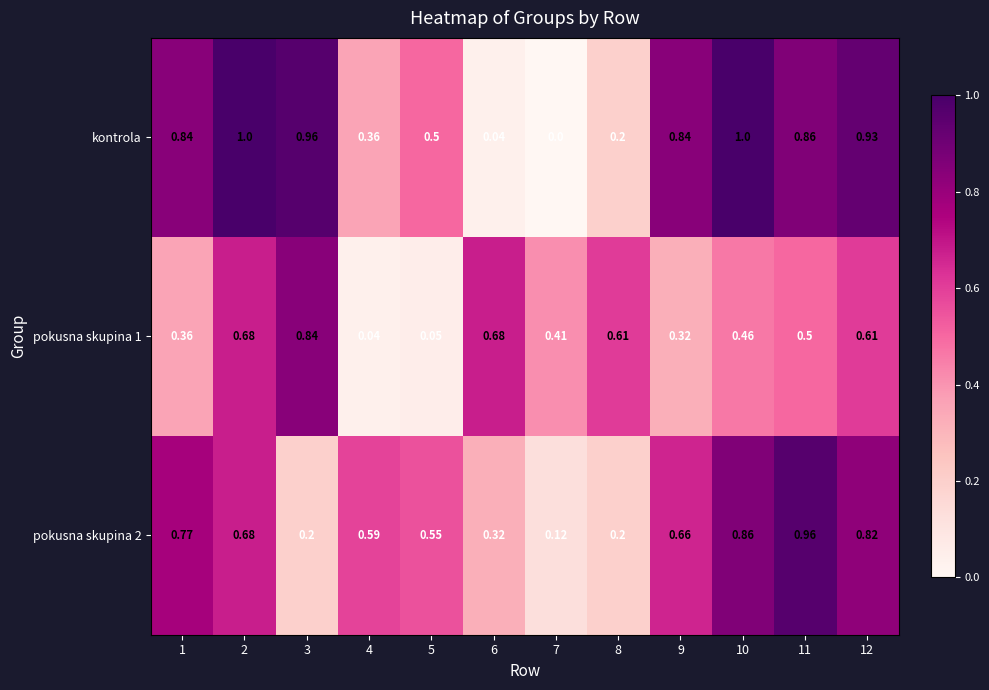

Between 8 and 10, which series saw the biggest shift?

kontrola